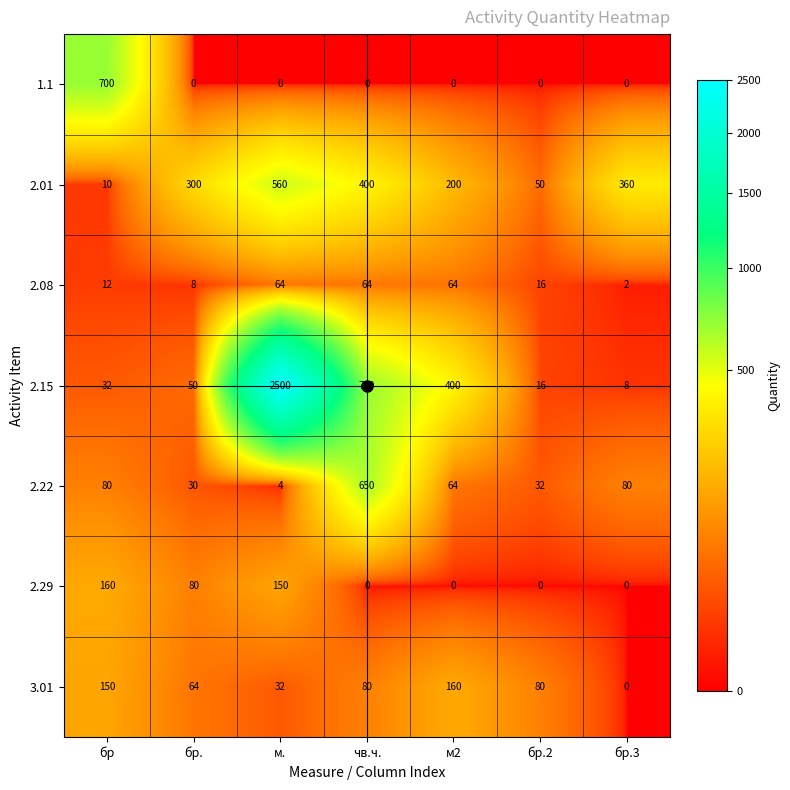

How many data points does each series have?

7